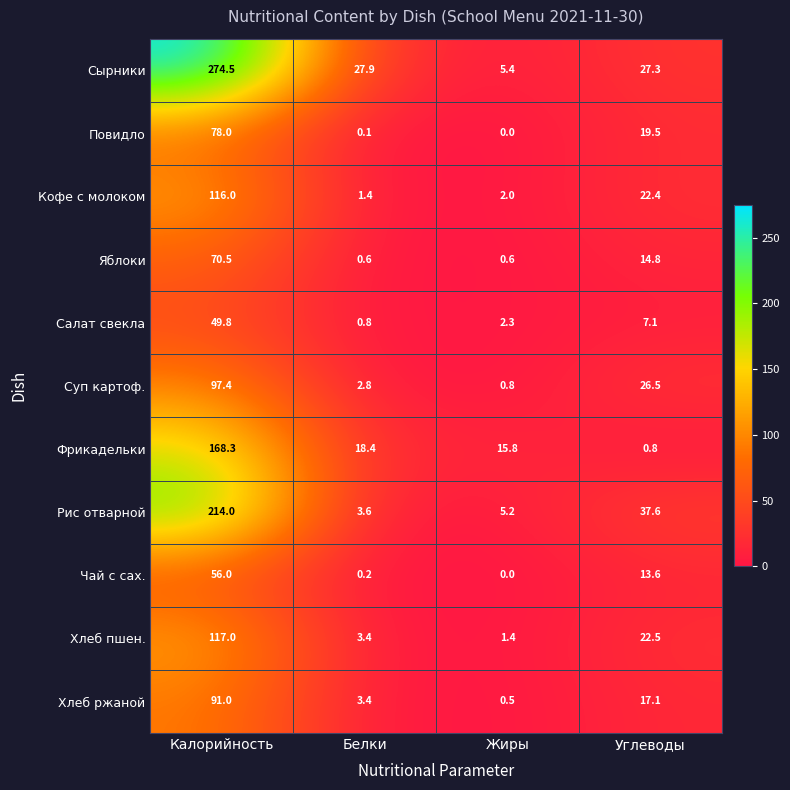

How many values in Чай с сах. are above zero?

3